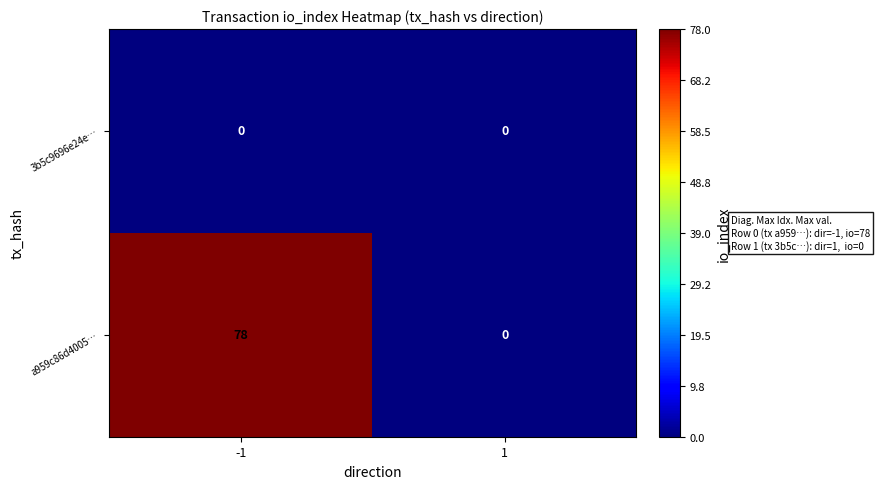

At how many categories does at least one series exceed 16?

1